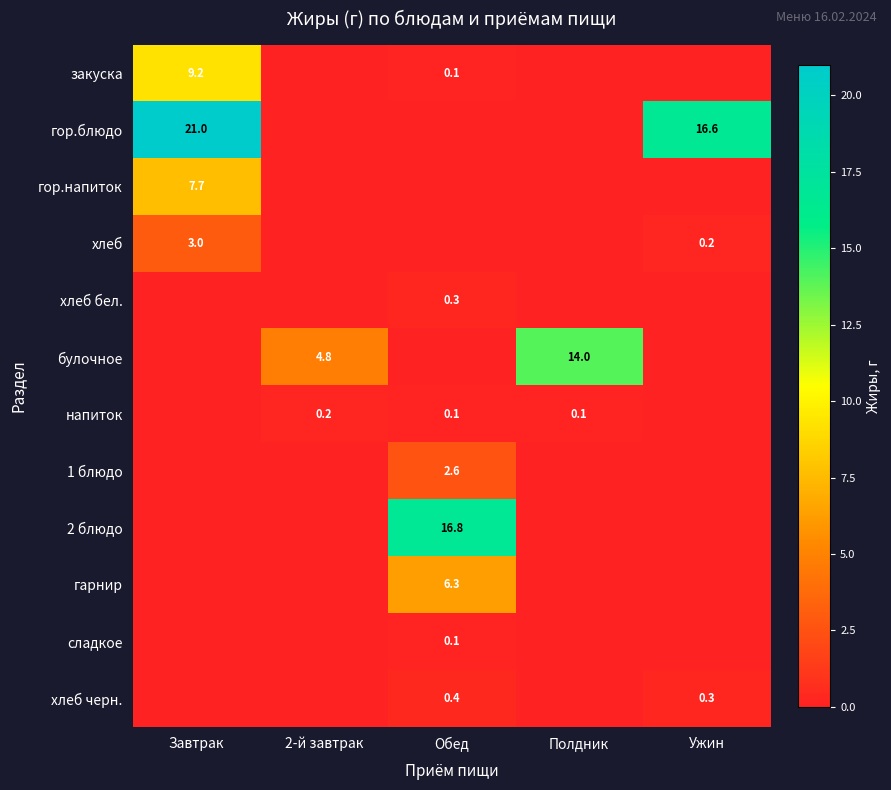

Is it true that 1 блюдо equals 4.6 at Обед?

False